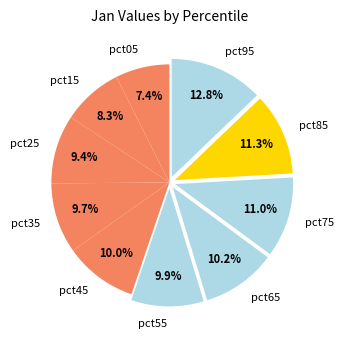

Does any single category account for the majority?

No